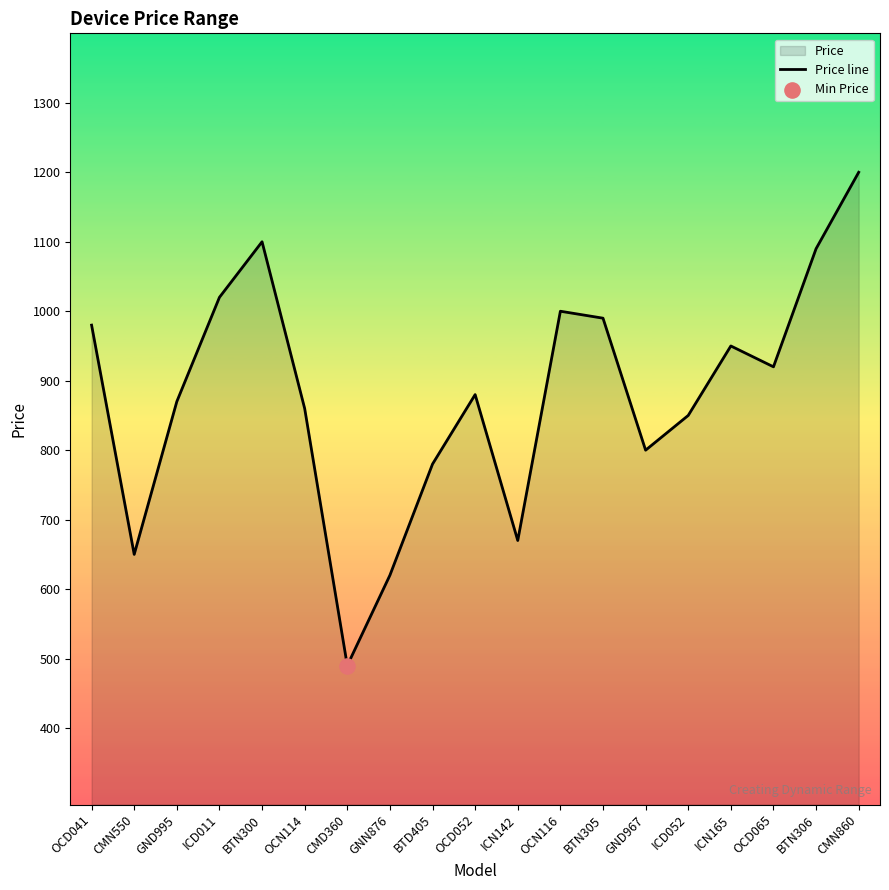

Approximately how many times larger is the value at CMN550 compared to ICN165?

0.7